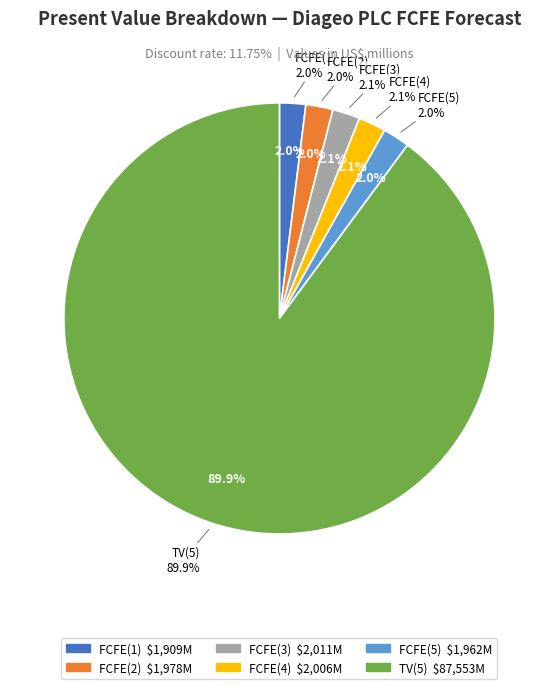

To the nearest percent, what is the average slice percentage?

17%